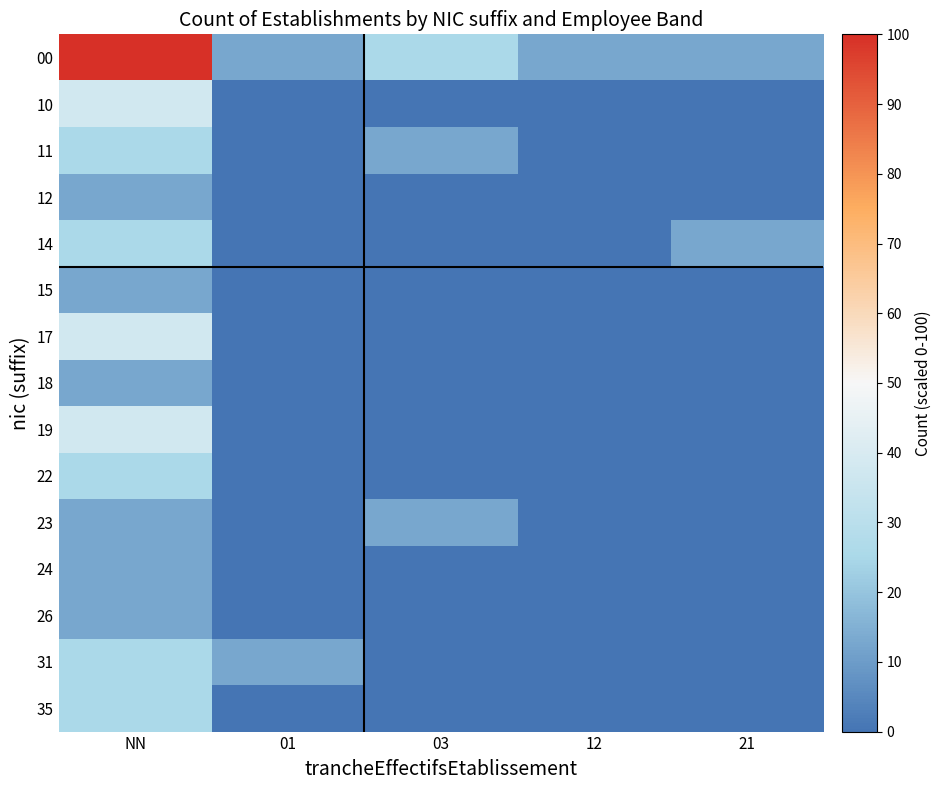

Count the number of data series in this chart.

15